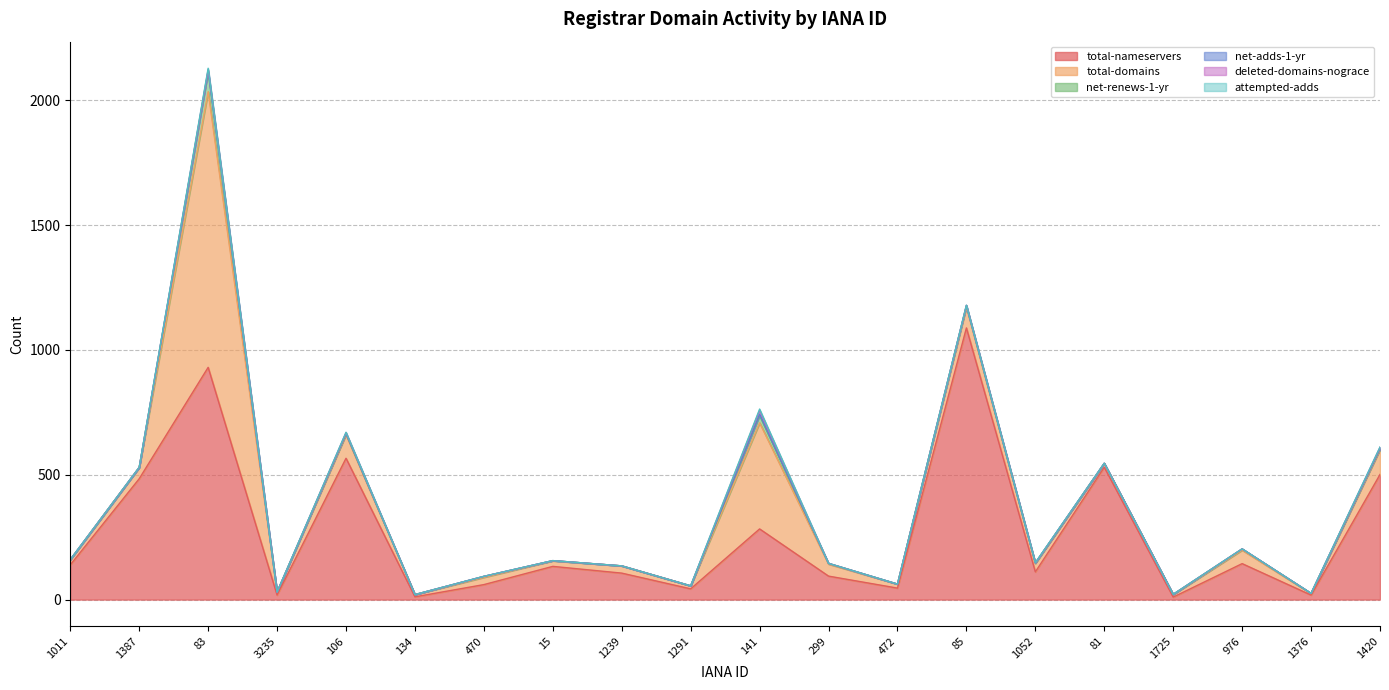

True or false: net-renews-1-yr and total-domains intersect in this chart.

False